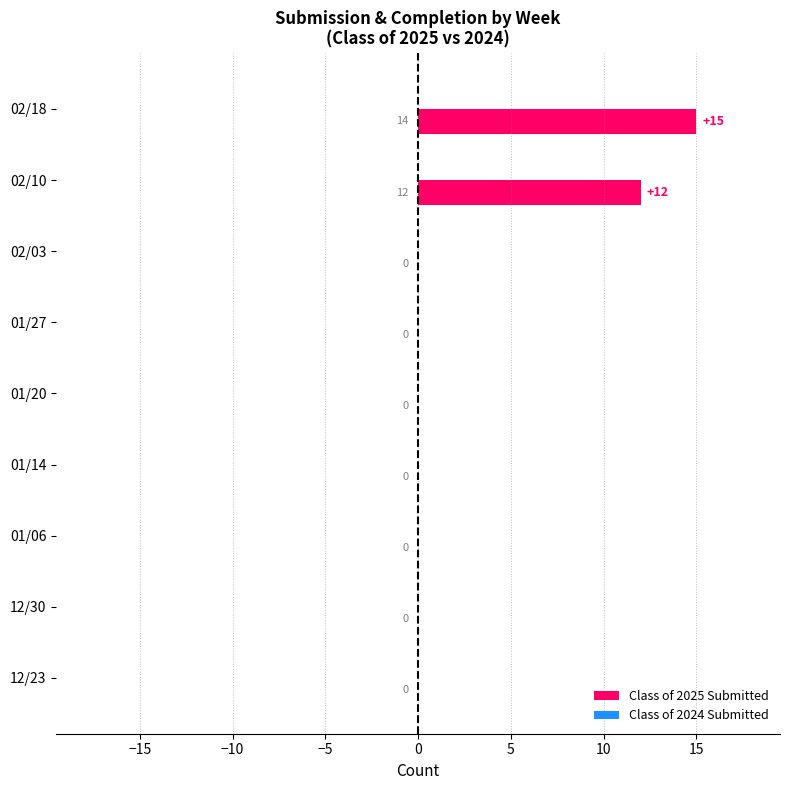

What is the greatest value displayed?

15